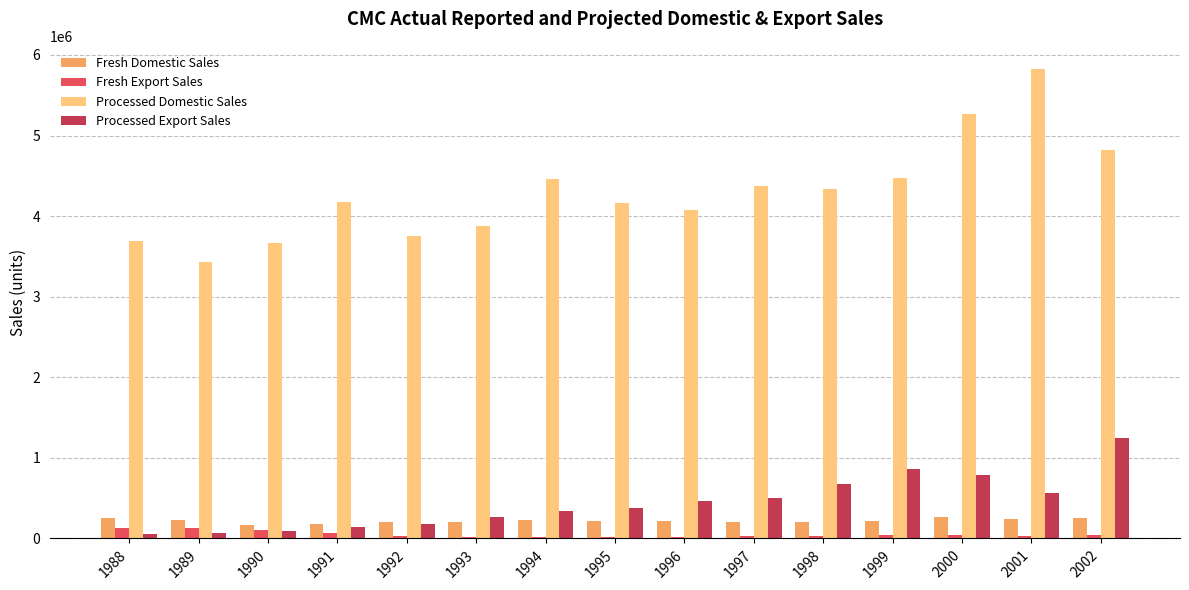

What is the sum of all Processed Export Sales values?

6614076